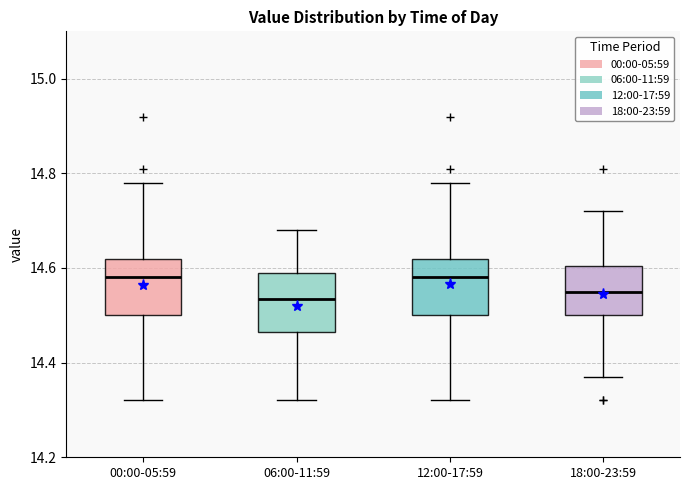

Reading left to right, read every box against the y-axis: the position of its median line, the range the box covers, and the ends of its whiskers. The values are not printed on the chart, so give them approximately, as read against the axis.

00:00-05:59: median 14.58, box 14.50 to 14.62, whiskers 14.32 to 14.78
06:00-11:59: median 14.54, box 14.46 to 14.60, whiskers 14.32 to 14.68
12:00-17:59: median 14.58, box 14.50 to 14.62, whiskers 14.32 to 14.78
18:00-23:59: median 14.56, box 14.50 to 14.60, whiskers 14.38 to 14.72